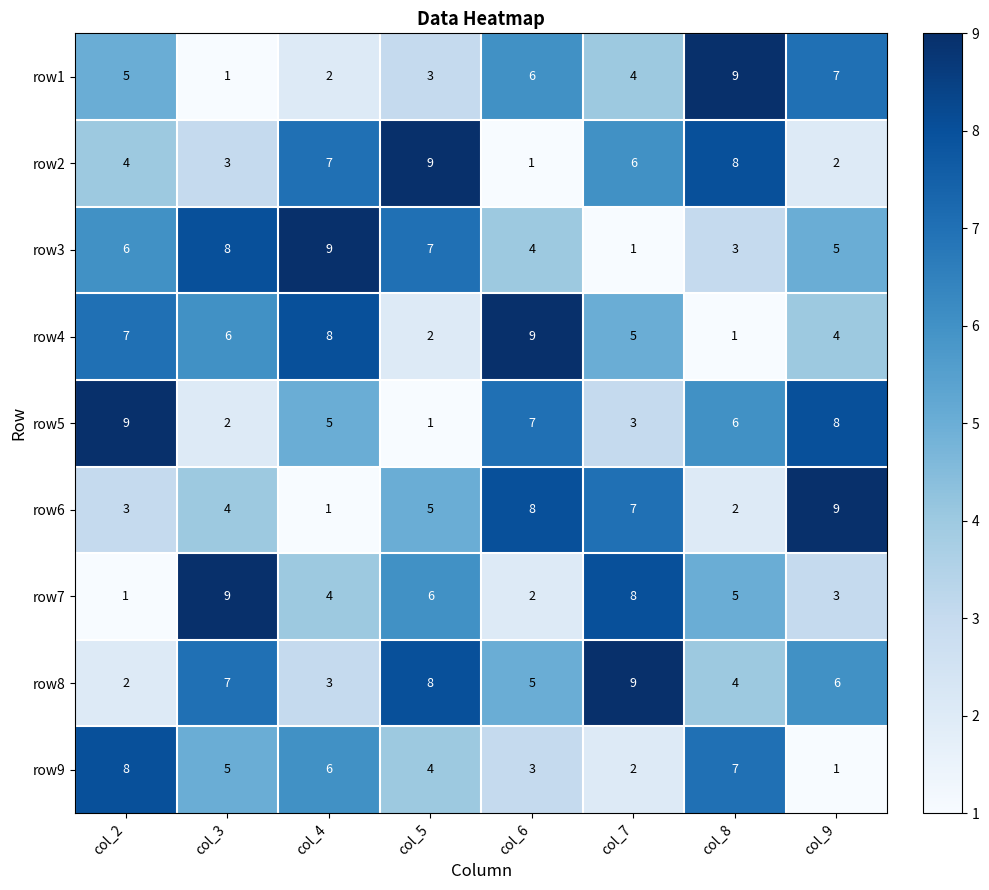

At which label does row5 reach its peak?

col_2